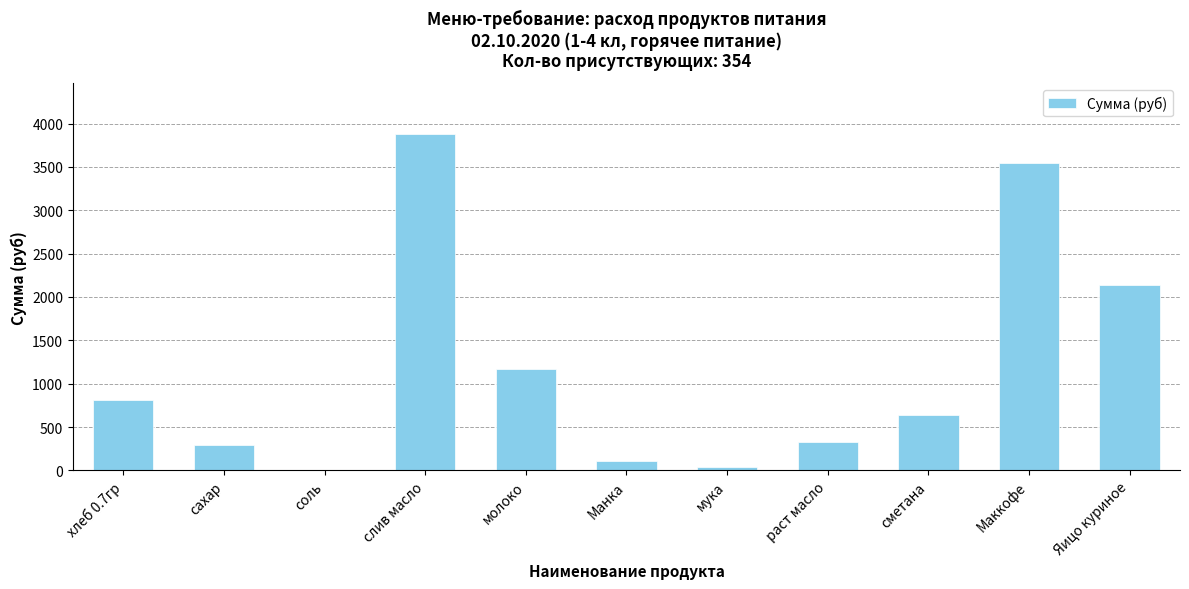

Between сметана and хлеб 0.7гр, which is larger?

хлеб 0.7гр